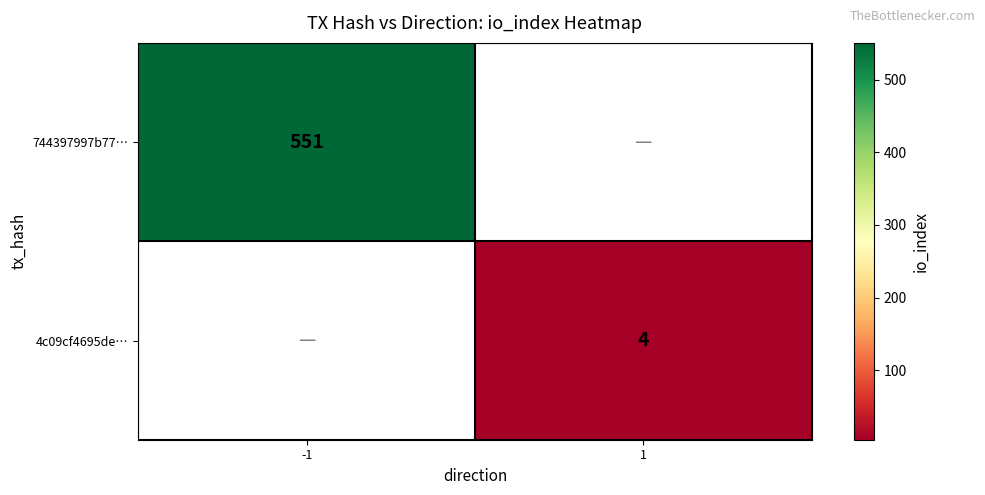

The value of 4c09cf4695de… at 1 is 5. True or false?

False